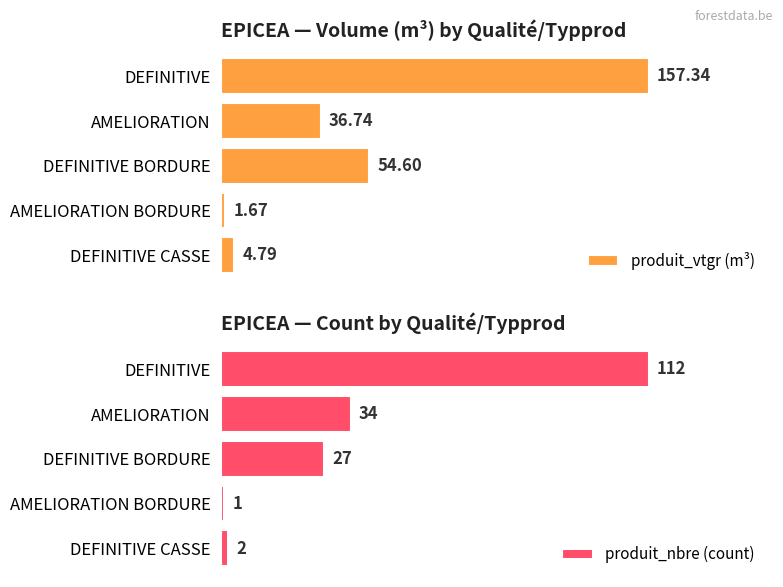

At which label does produit_vtgr (m³) reach its peak?

DEFINITIVE